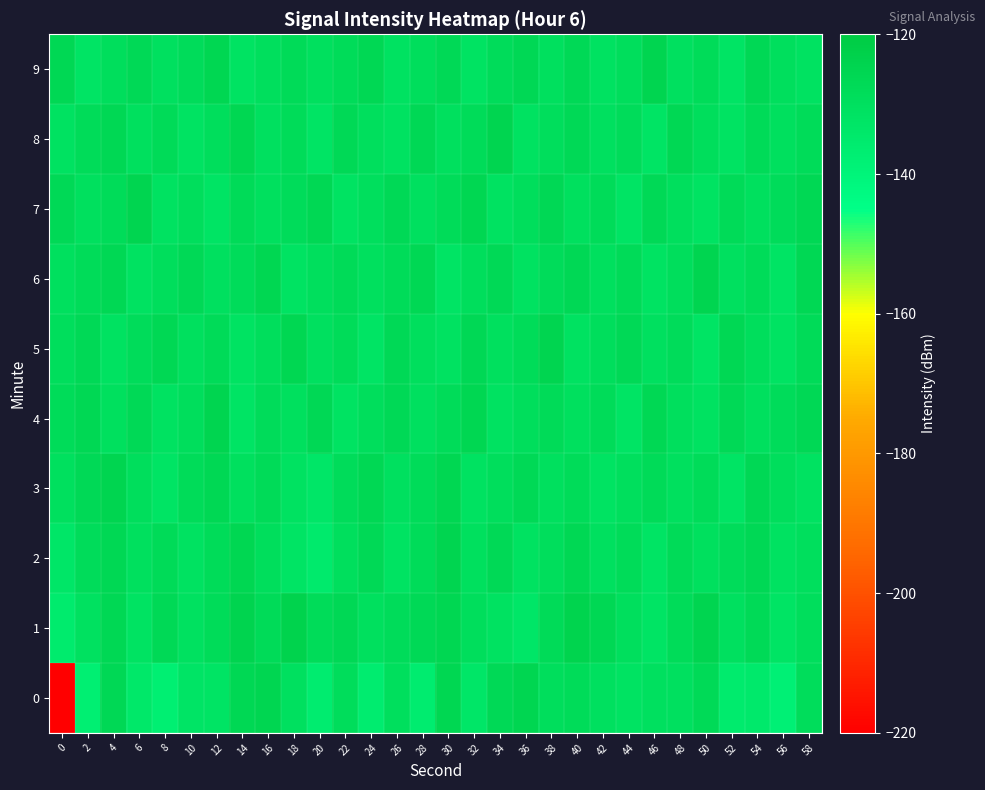

List the series in order of their peak value, highest first.

1, 2, 3, 4, 5, 6, 7, 8, 9, 0